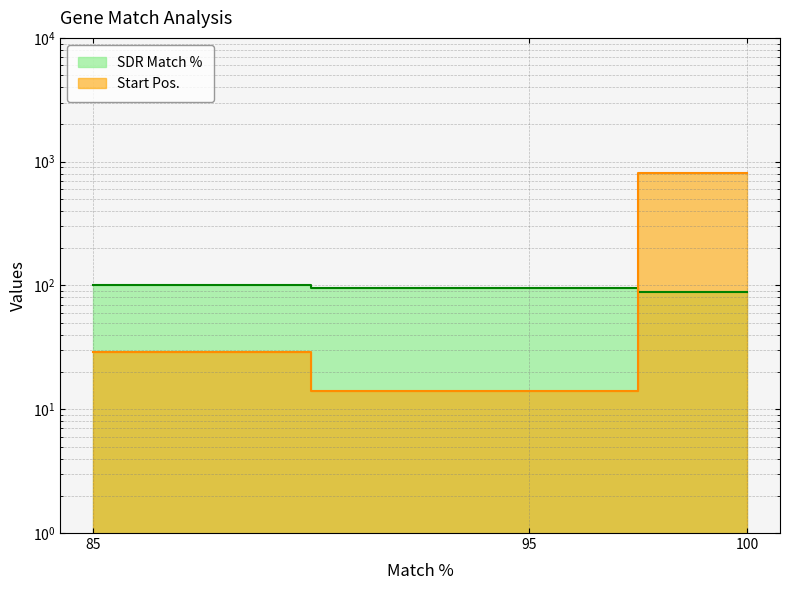

What is the sum of the SDR Match % values at 100 and 95?

184